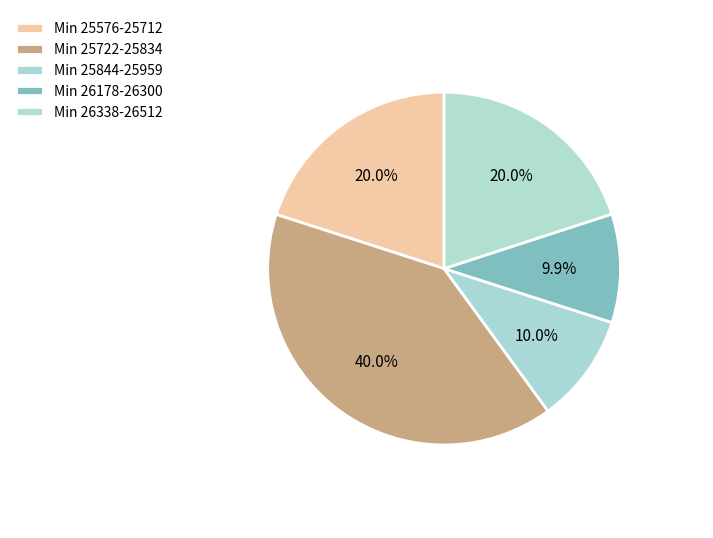

Count the number of slices in the pie.

5